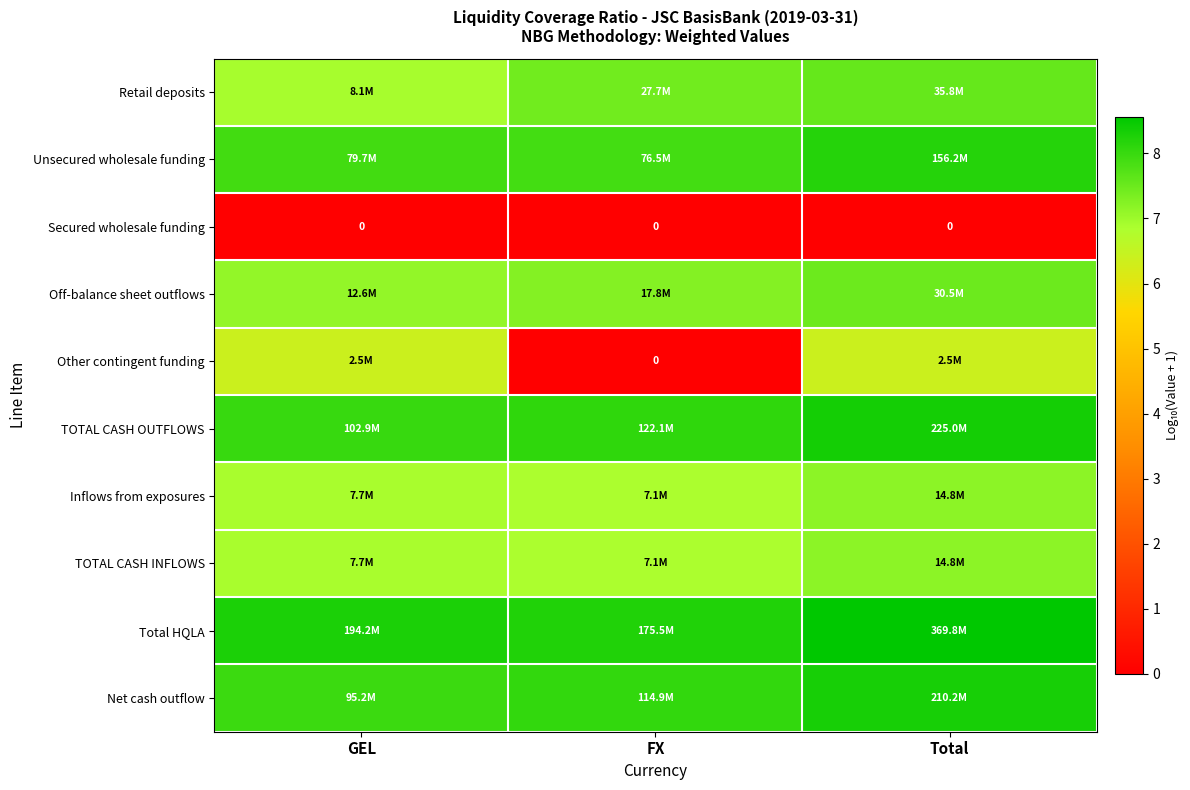

What is the sum of the Unsecured wholesale funding values at Total and FX?

16.1